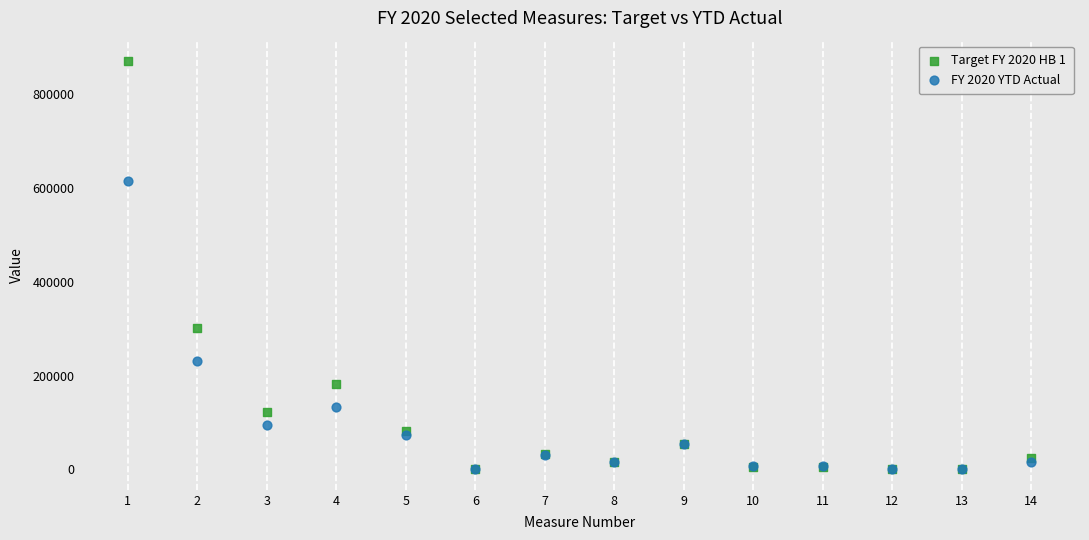

Which series contains the highest Y value?

Target FY 2020 HB 1